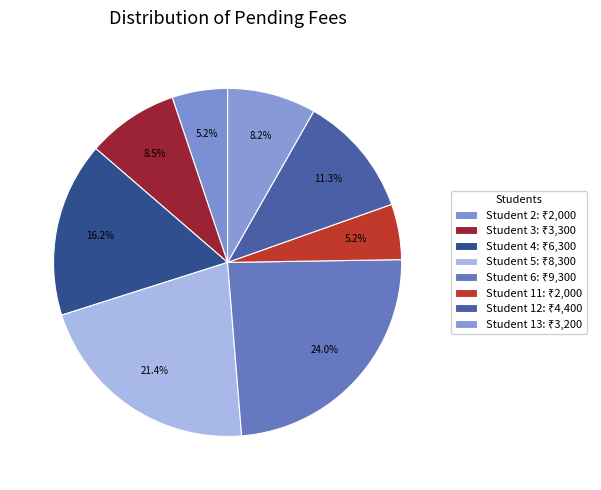

Count the number of slices in the pie.

8